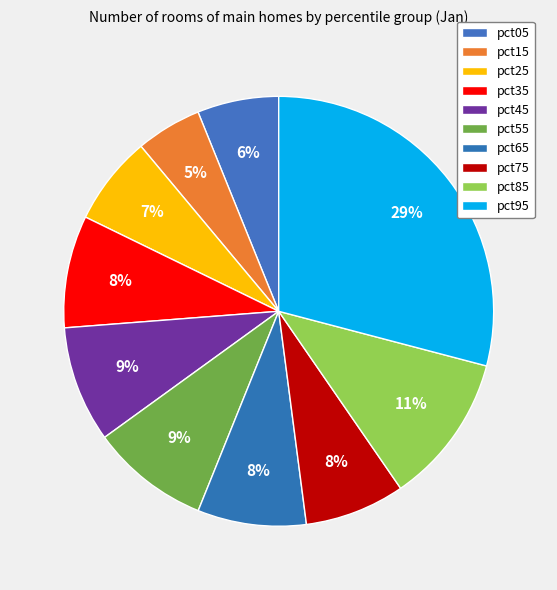

Count the number of slices in the pie.

10